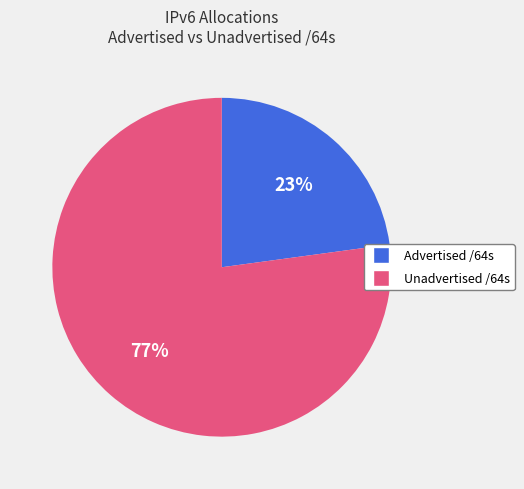

To the nearest percent, what is the average slice percentage?

50%